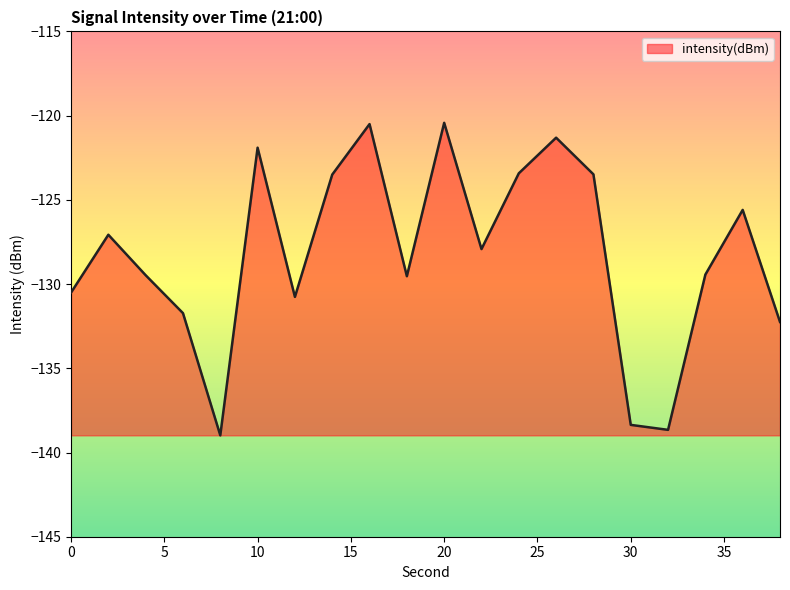

What is the maximum value shown in the chart?

-120.4